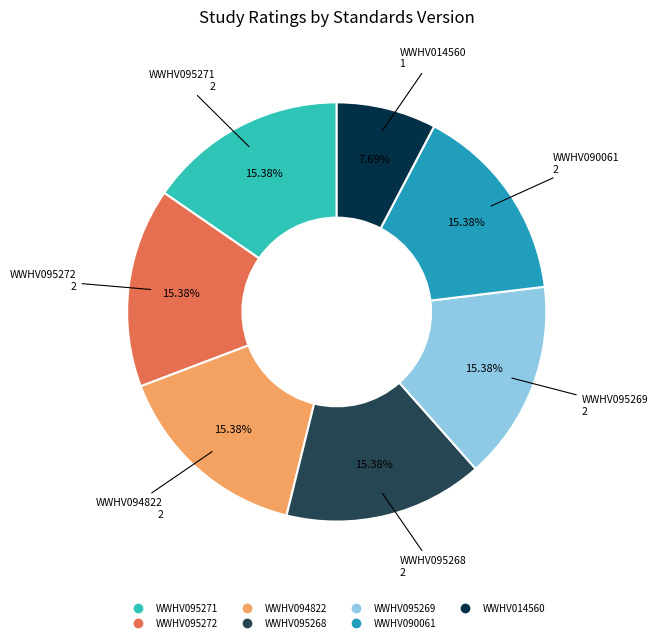

Does any single category account for the majority?

No